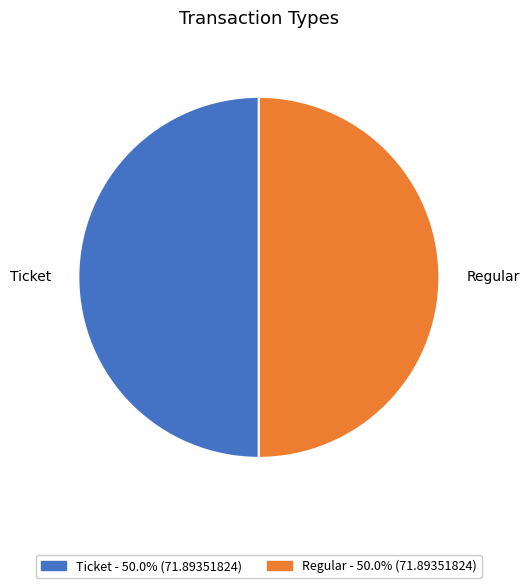

Is the sum of Regular and Ticket greater than half?

Yes